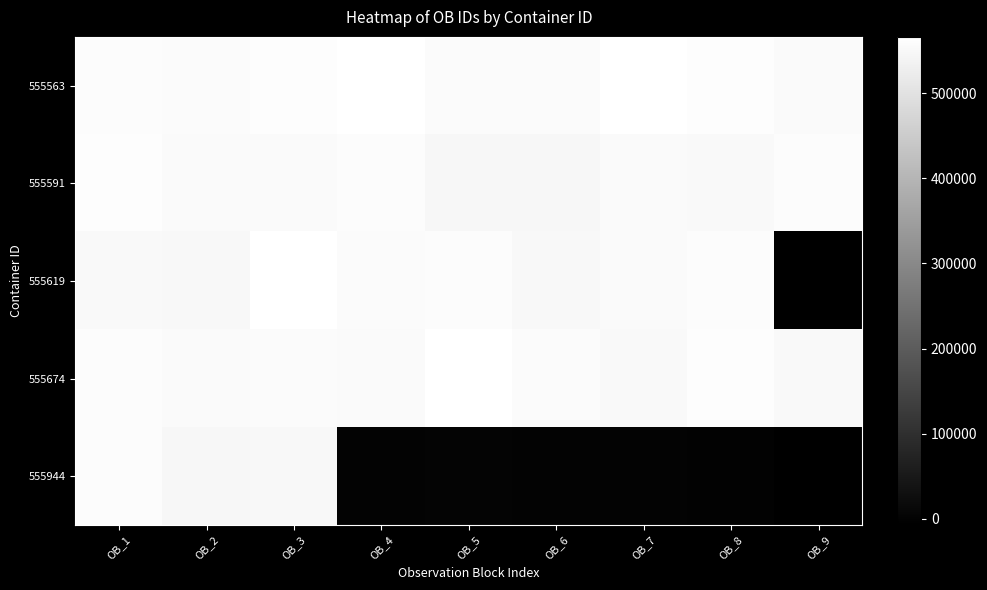

Which category has the lowest value across all series?

OB_9